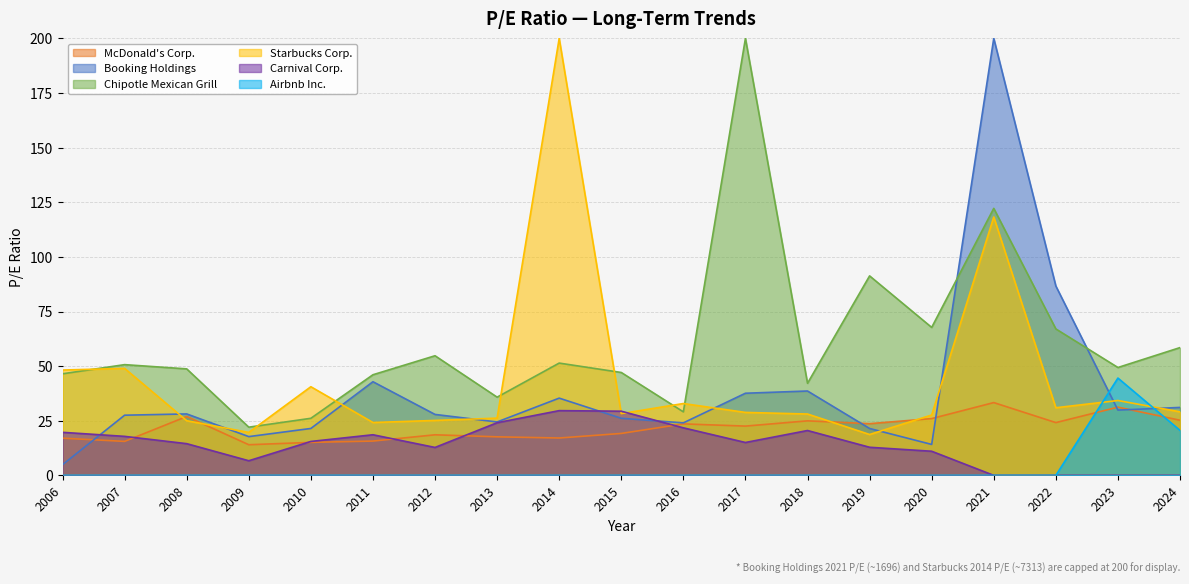

The value of Carnival Corp. at 2023 is 0.0. True or false?

True